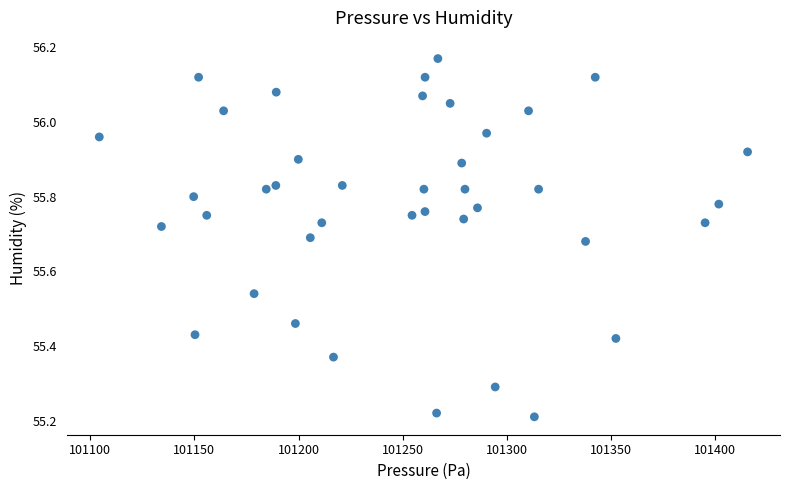

What is the range of X values (max minus min)?

311.1